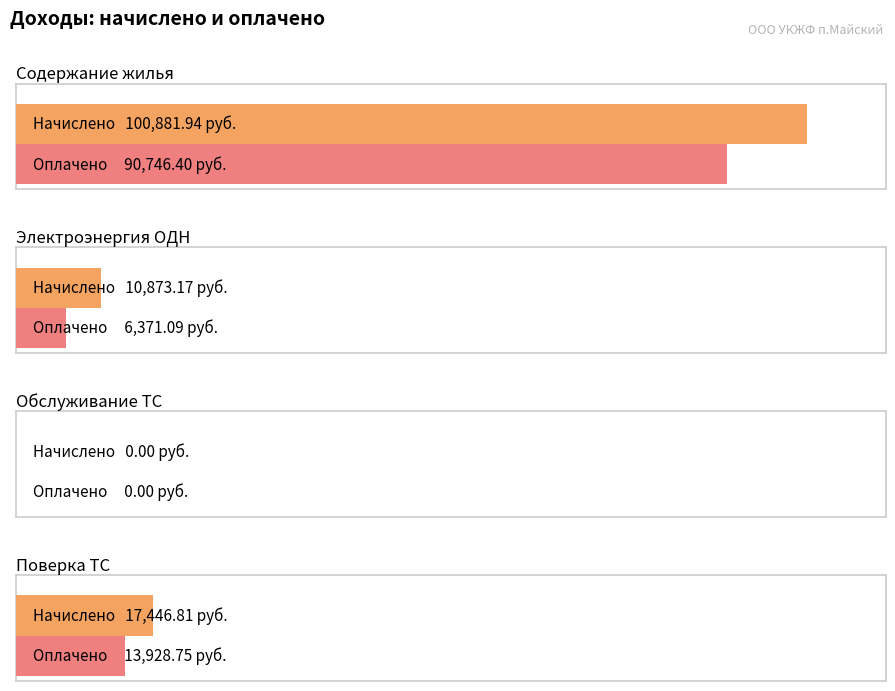

Reading left to right, transcribe all the data shown in this chart.

Начислено: Содержание жилья=100881.9	Электроэнергия ОДН=10873.2	Обслуживание ТС=0.0	Поверка ТС=17446.8
Оплачено: Содержание жилья=90746.4	Электроэнергия ОДН=6371.1	Обслуживание ТС=0.0	Поверка ТС=13928.8